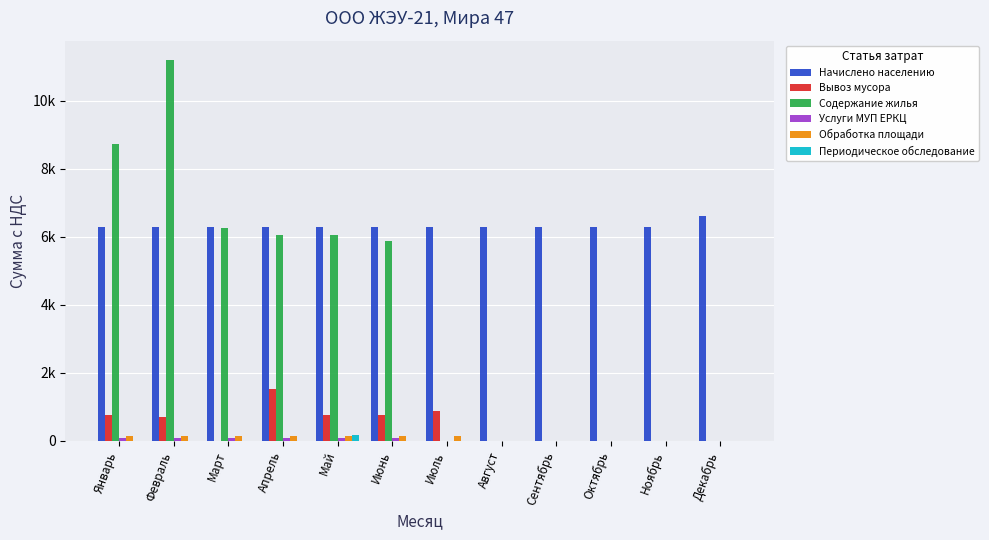

Does the chart contain stacked bars?

No